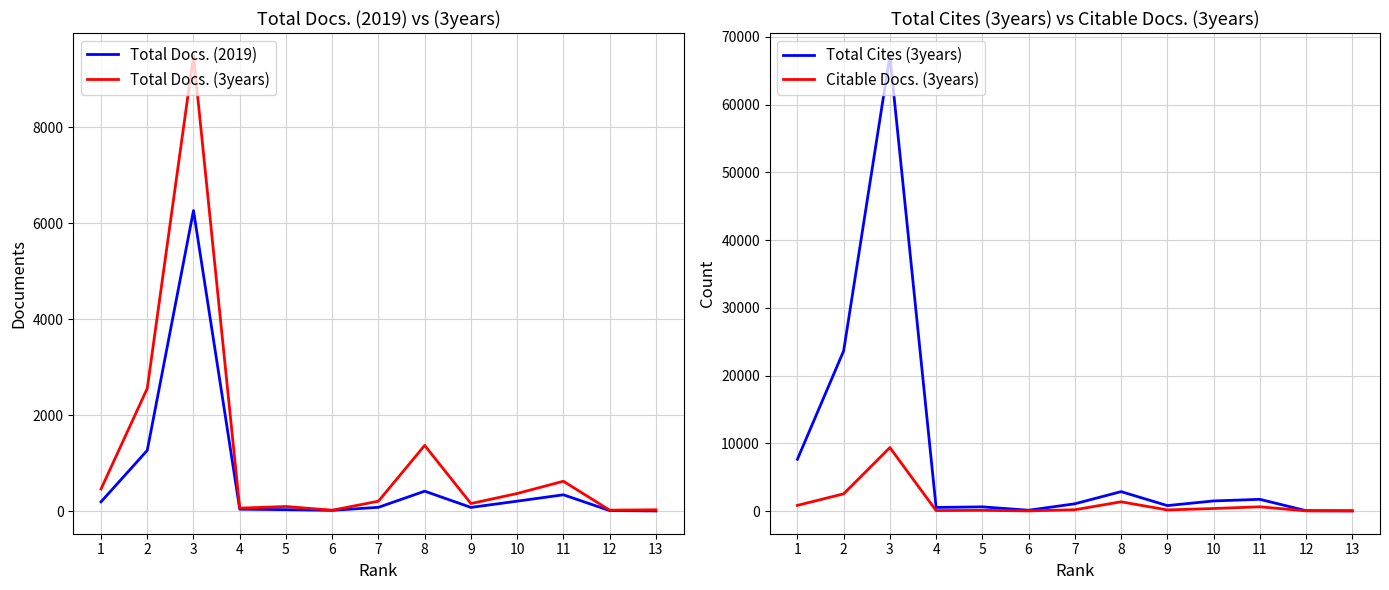

At how many categories does at least one series exceed 61710?

1